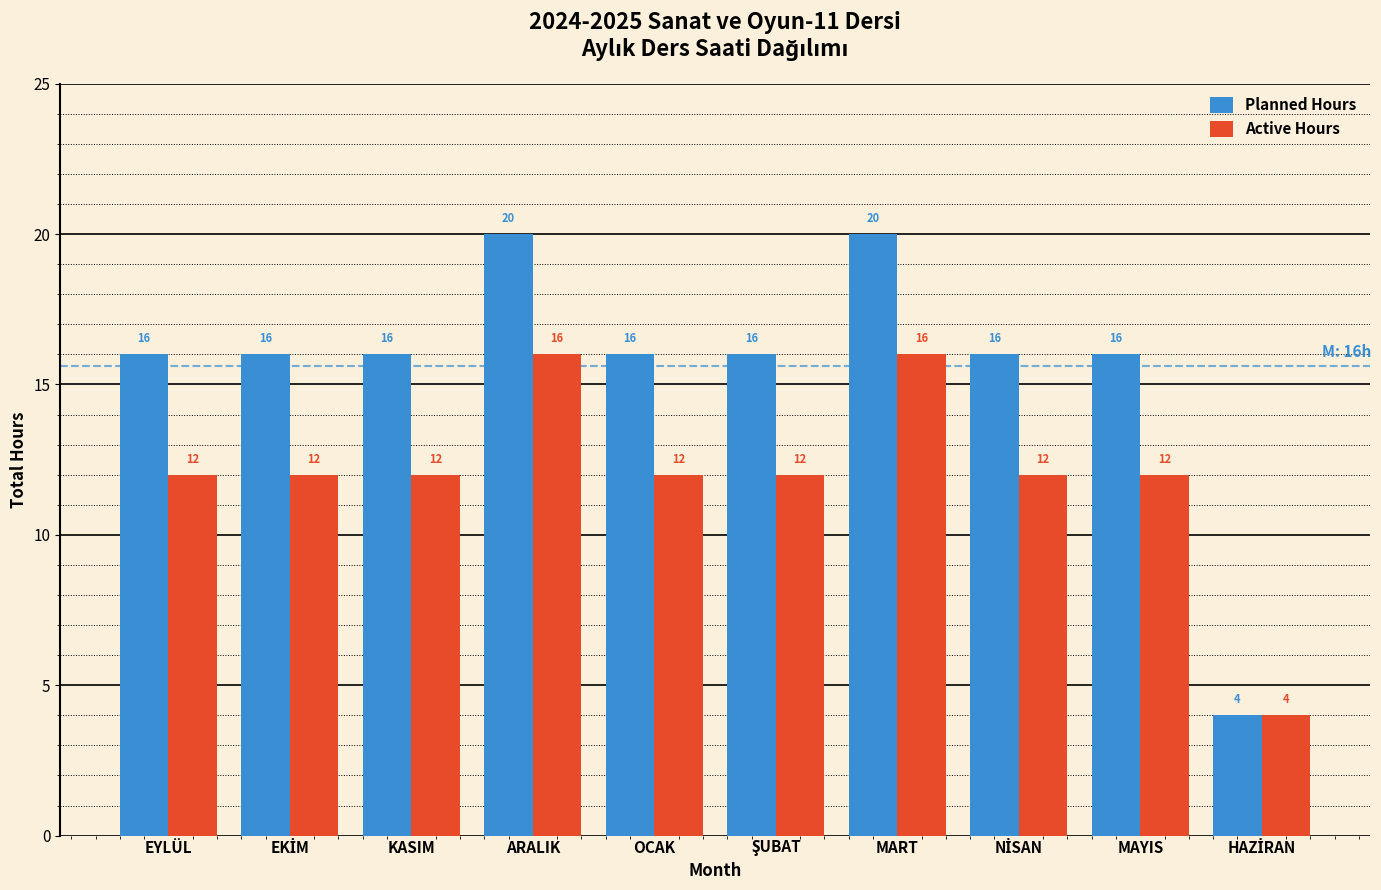

Reading right to left, transcribe all the data shown in this chart.

Planned Hours: 4	16	16	20	16	16	20	16	16	16
Active Hours: 4	12	12	16	12	12	16	12	12	12